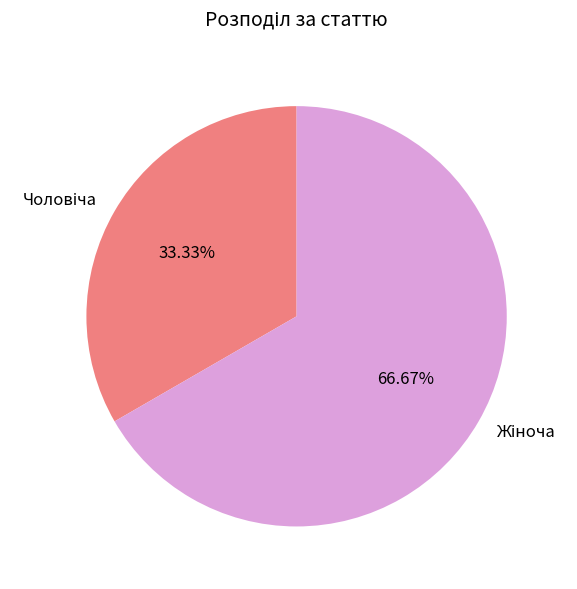

Is there a majority slice in this chart?

Yes